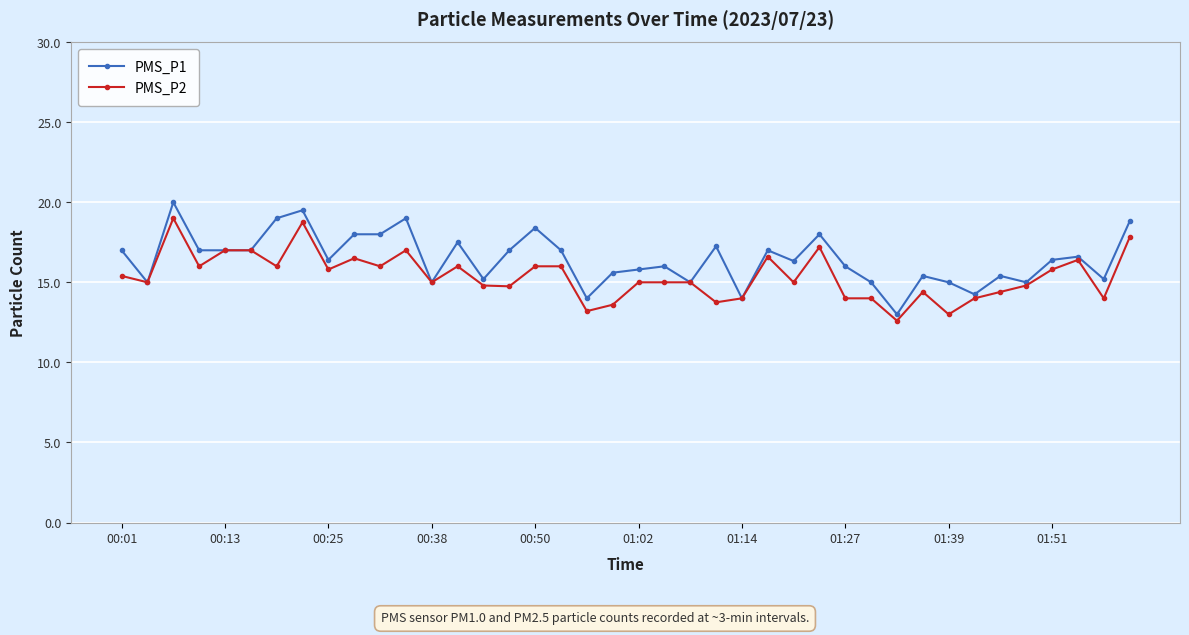

What is the greatest value displayed?

20.0